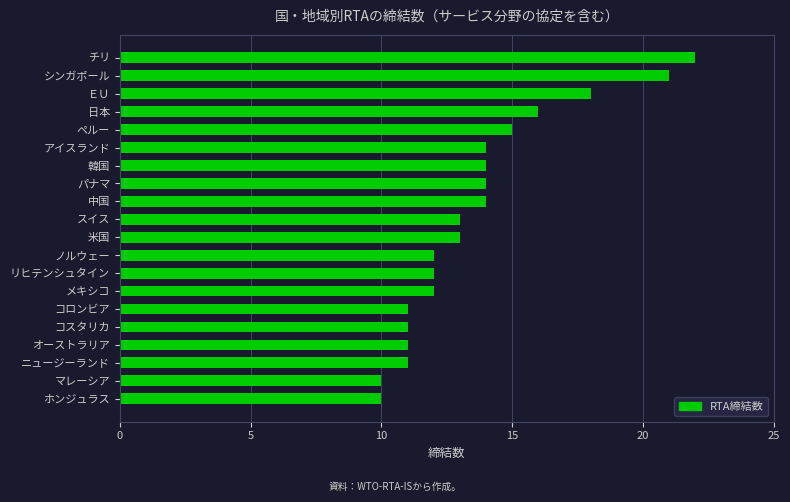

What is the label of the 7th bar from the top?

韓国